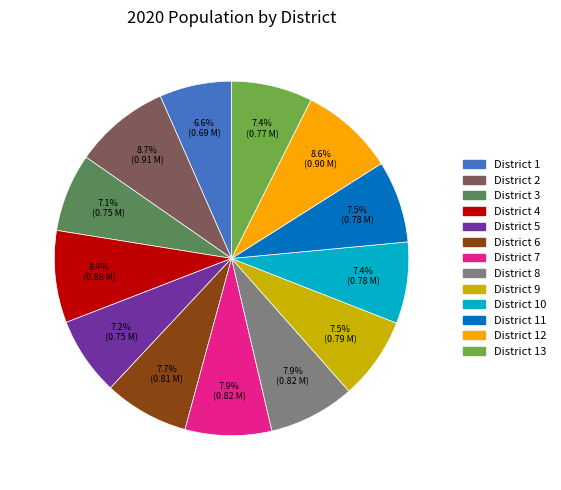

The District 2 slice represents 1% of the pie. True or false?

False